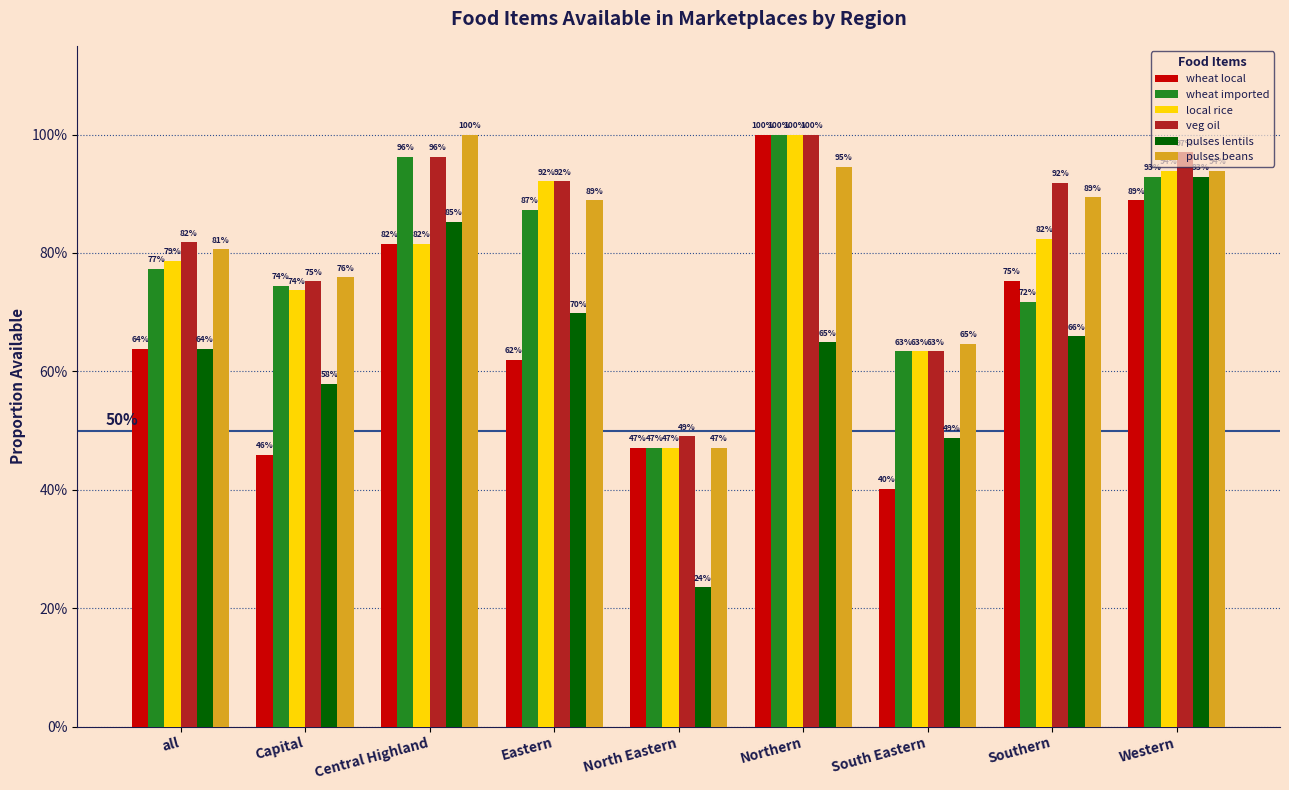

Rank the series at Capital from highest to lowest value.

pulses beans, veg oil, wheat imported, local rice, pulses lentils, wheat local